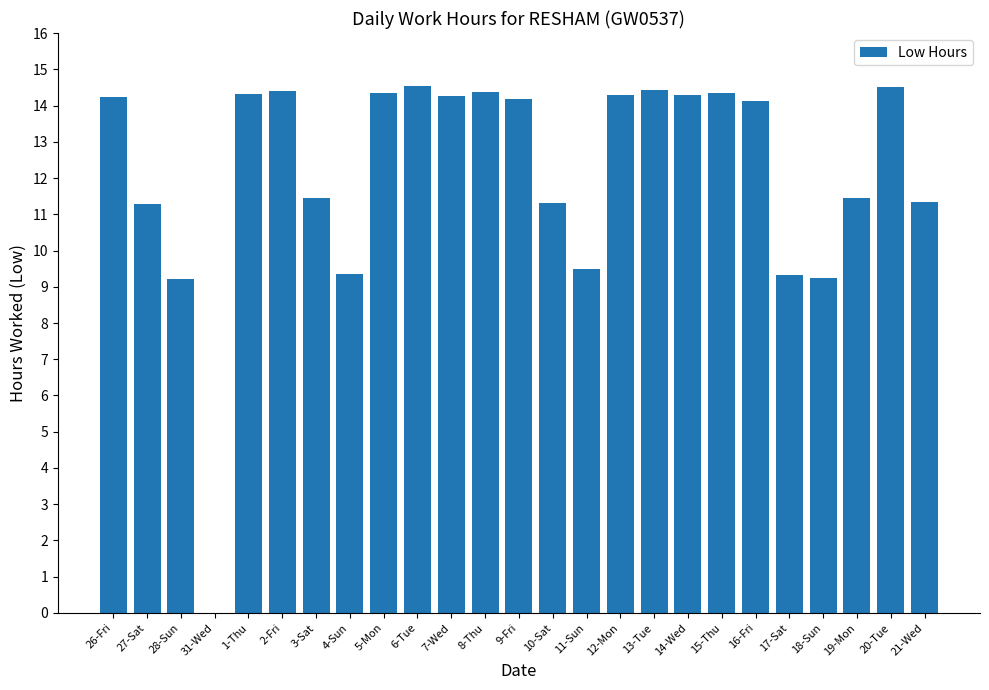

The chart shows a value of 14.3 at 17-Sat. True or false?

False